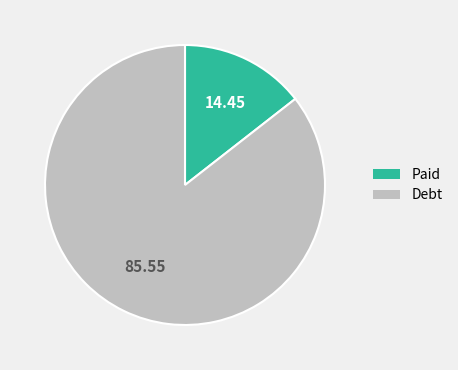

Does any single category account for the majority?

Yes